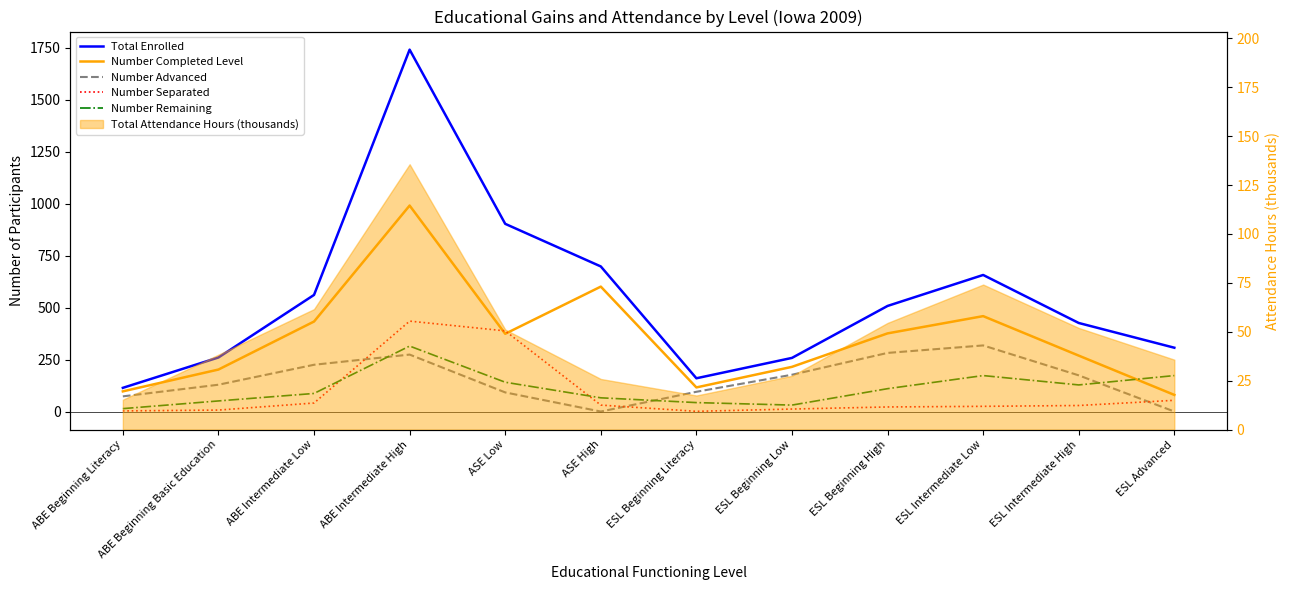

Is this an area chart (filled region under the line)?

No